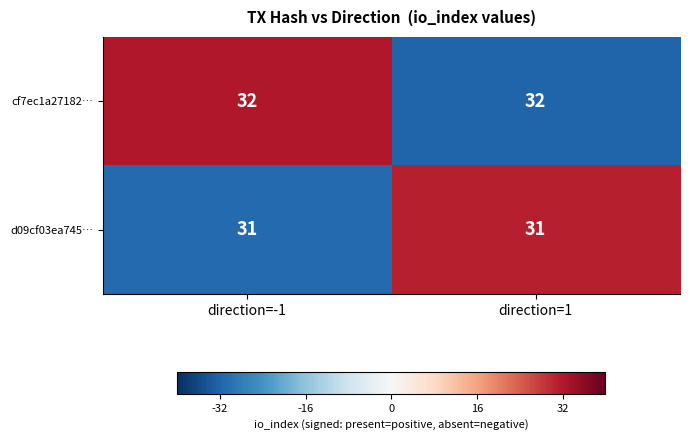

What is the difference between the highest and lowest values at direction=-1?

1